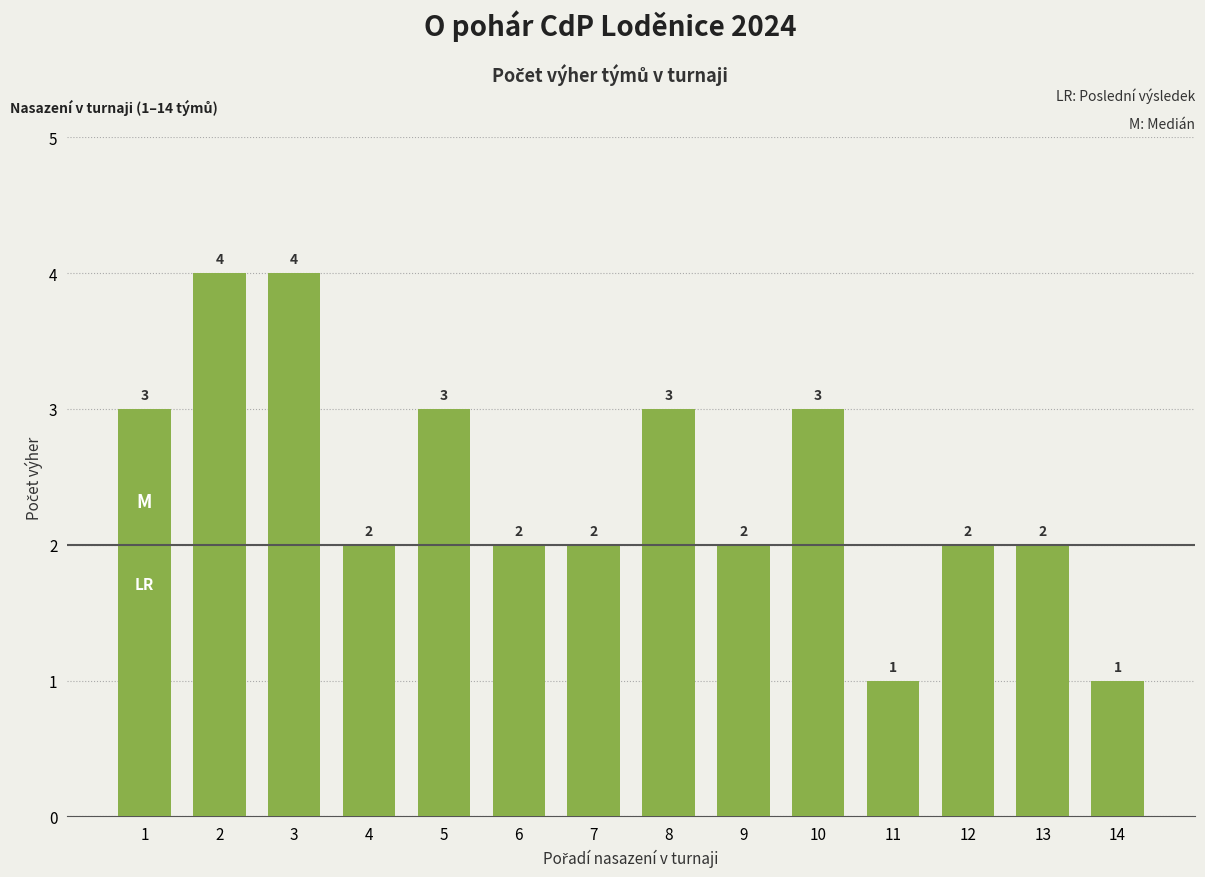

Between 7 and 2, which is larger?

2